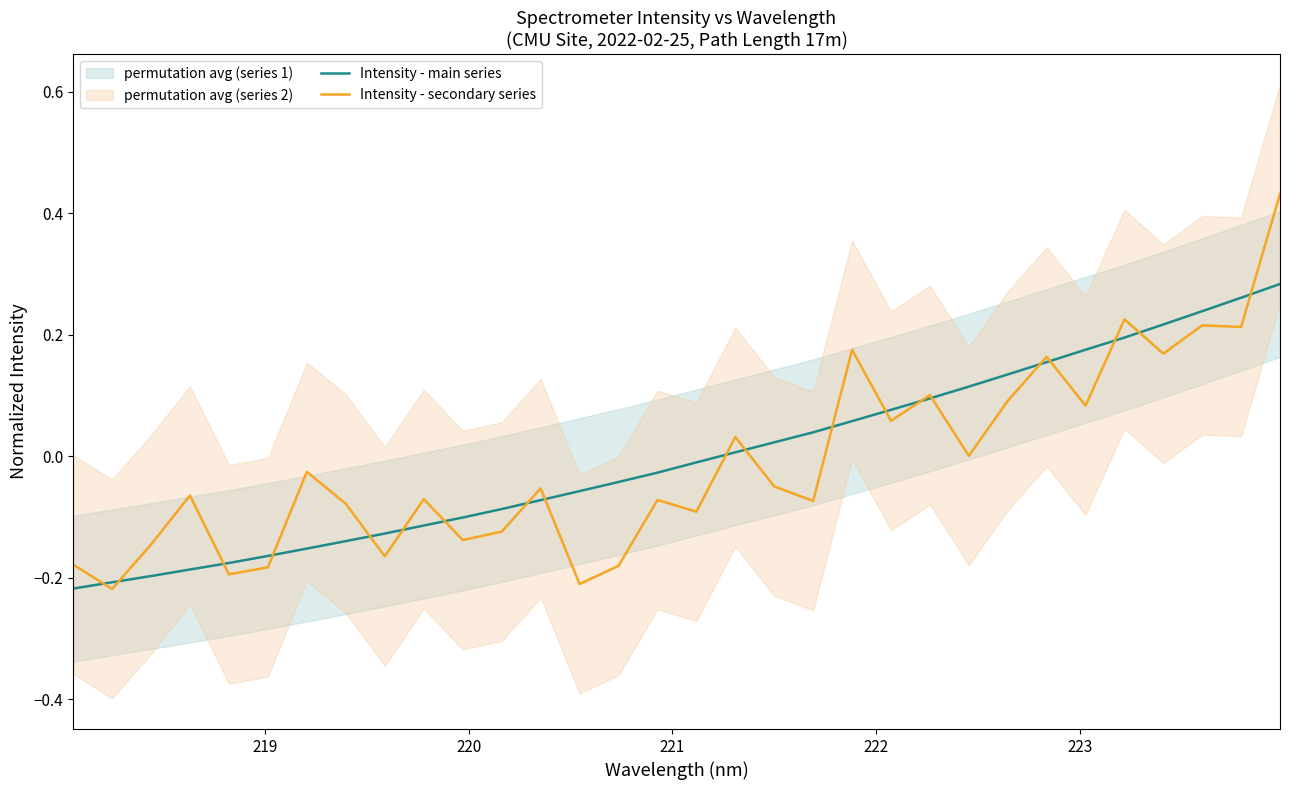

How many times do Intensity - secondary series and Intensity - main series cross each other?

20